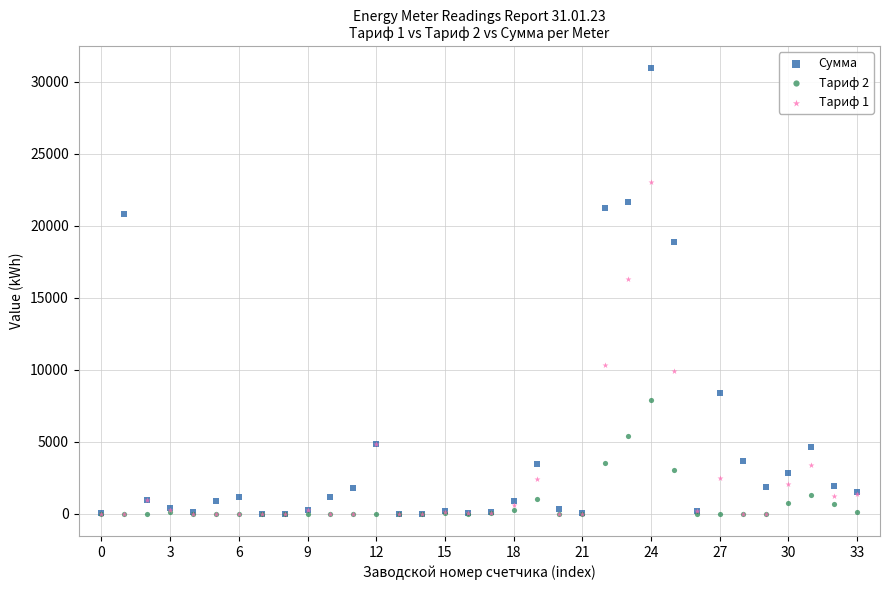

Which series contains the highest Y value?

Сумма